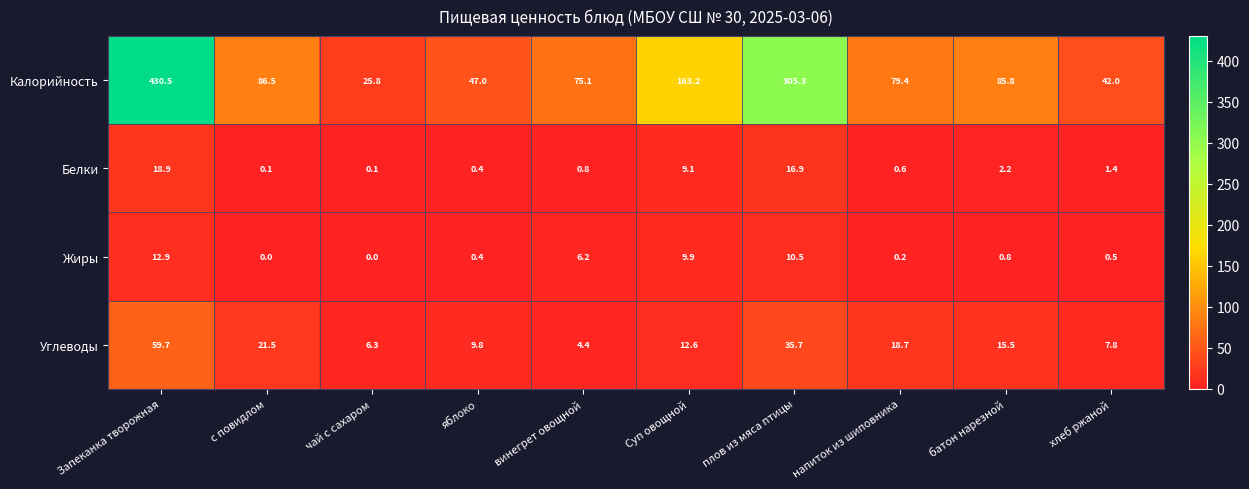

List the series in order of their peak value, highest first.

Калорийность, Углеводы, Белки, Жиры